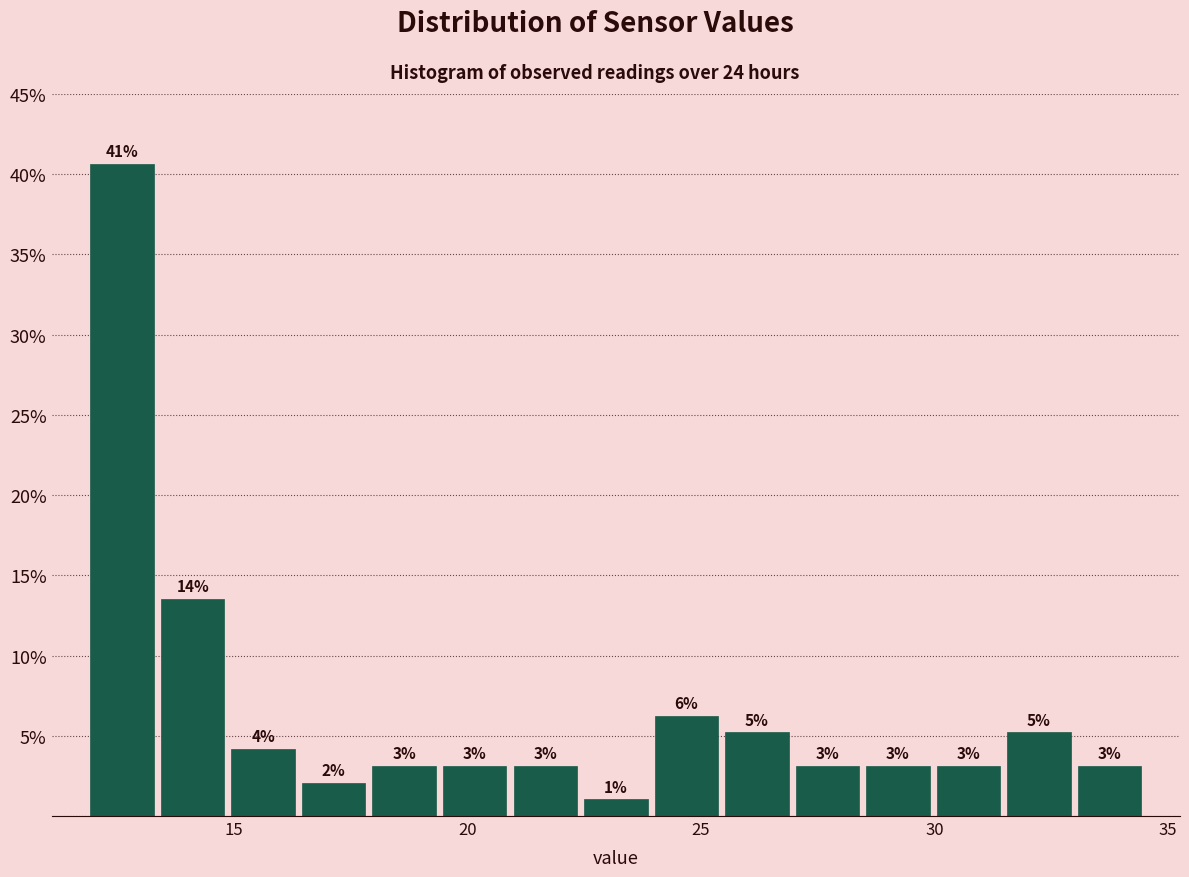

Read against the x-axis, roughly where is the centre of the tallest bar?

12.5